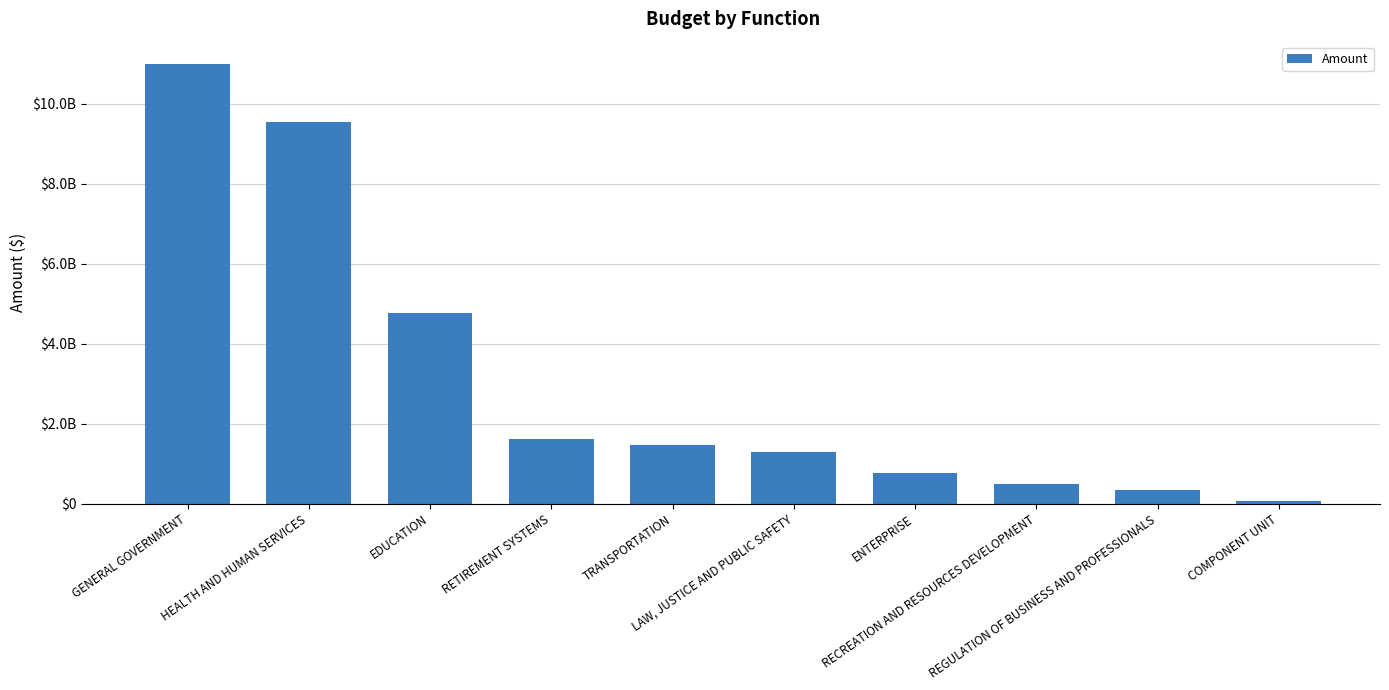

Does the chart contain any negative values?

No